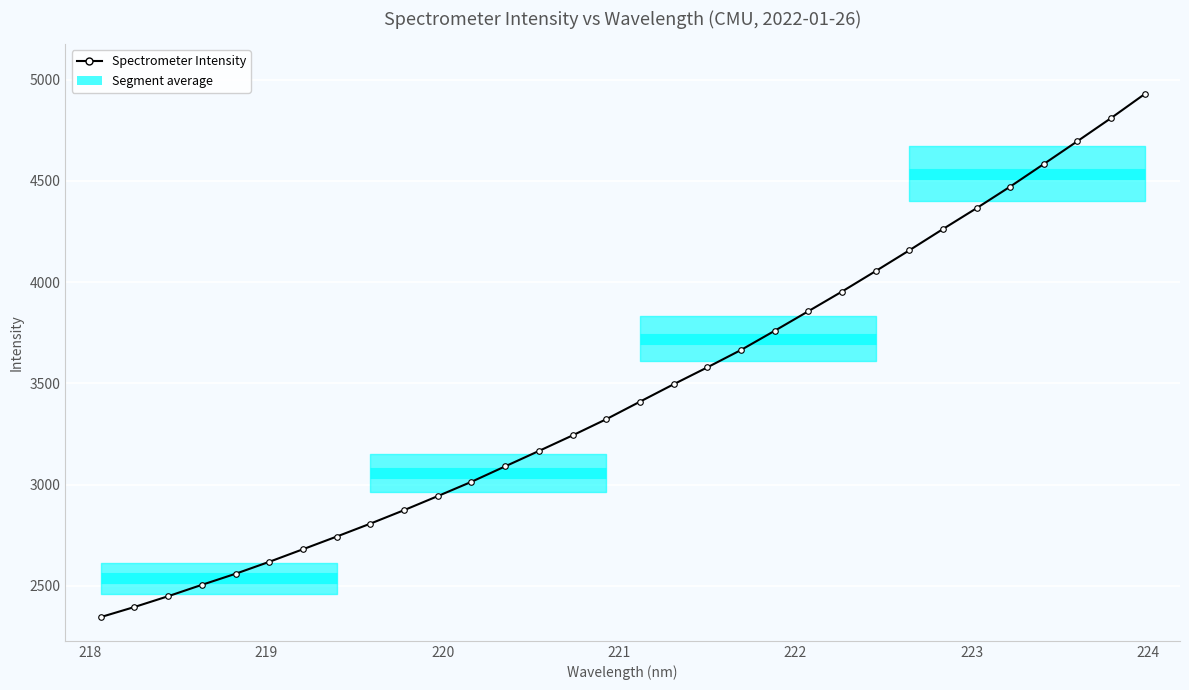

True or false: the data has more than 2 interior local peaks.

False